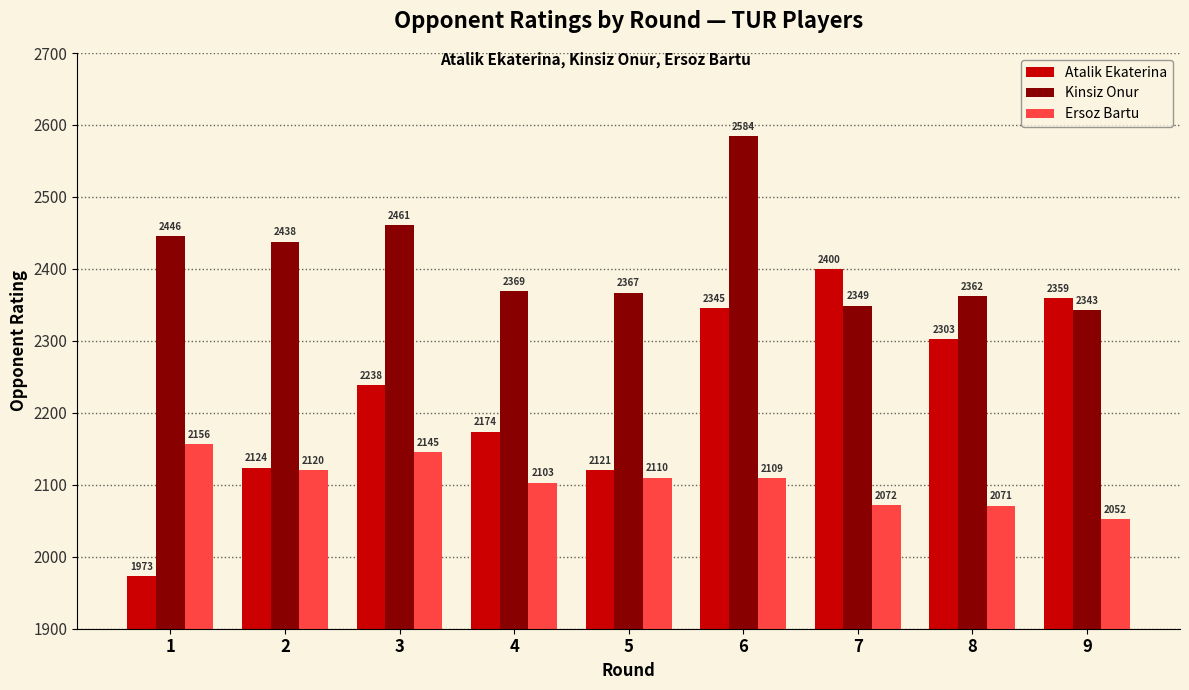

What is the sum of all Kinsiz Onur values?

21719